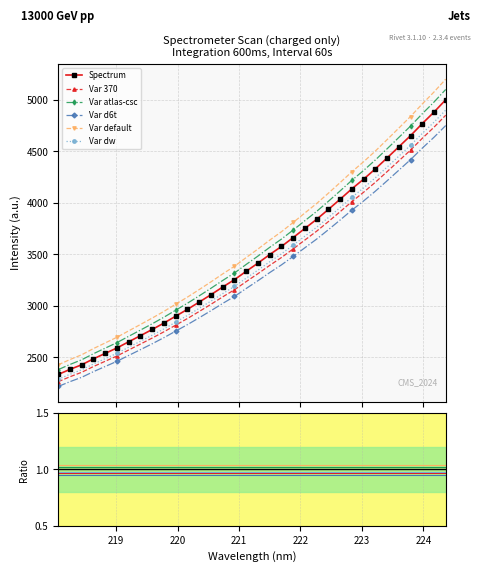

What is the minimum value shown in the chart?

2218.0